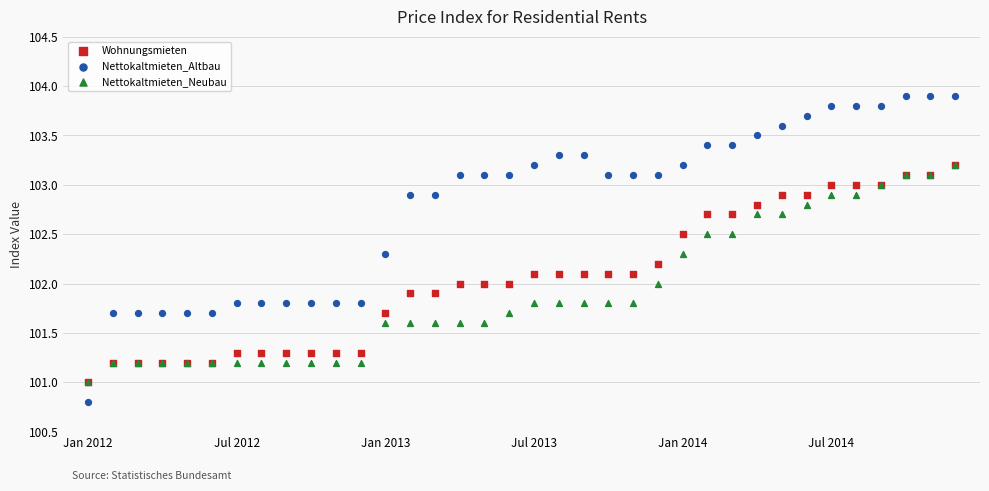

What are all the series names shown in the legend?

Wohnungsmieten, Nettokaltmieten_Altbau, Nettokaltmieten_Neubau